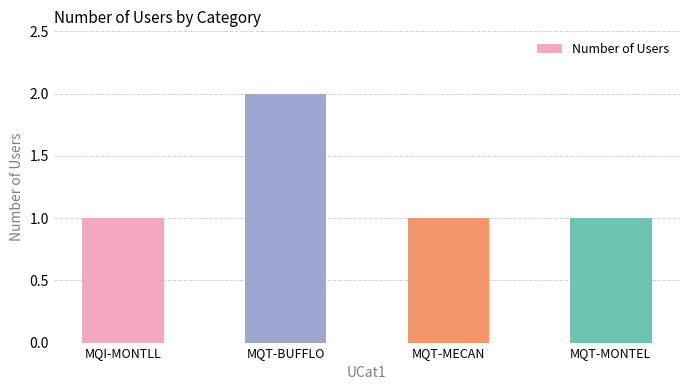

The chart shows a value of 1 at MQT-MECAN. True or false?

True